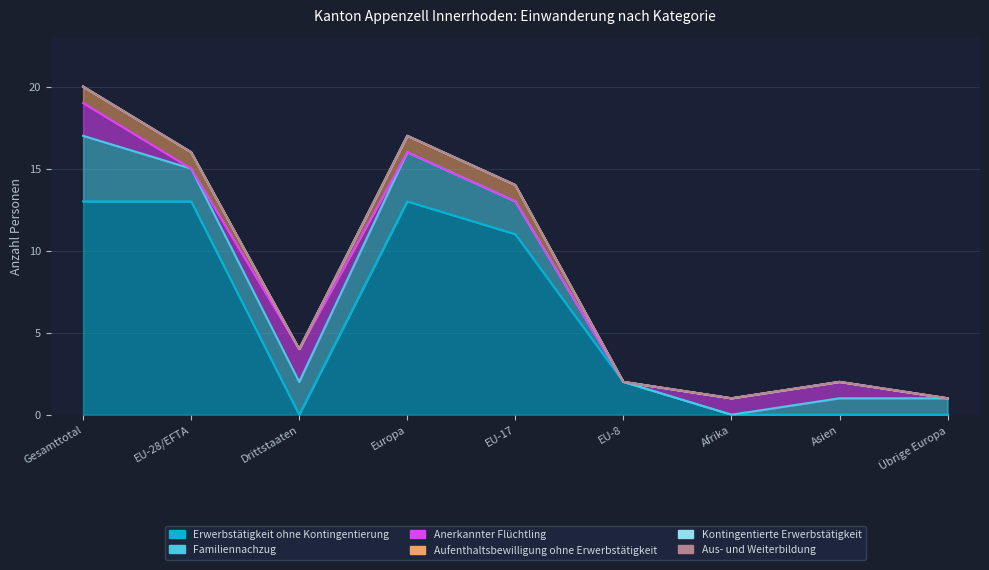

What is the greatest value displayed?

13